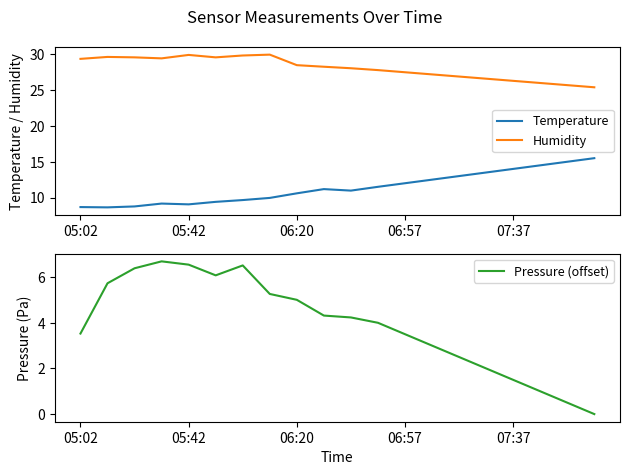

What is the lowest value of the Temperature series?

8.6